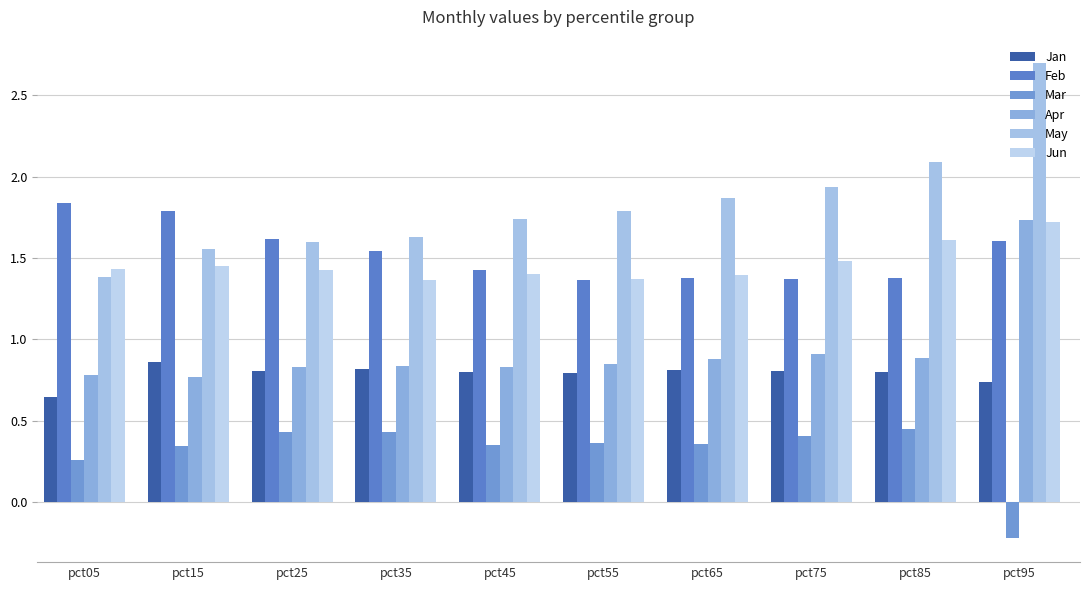

Which series has the largest total across all categories?

May